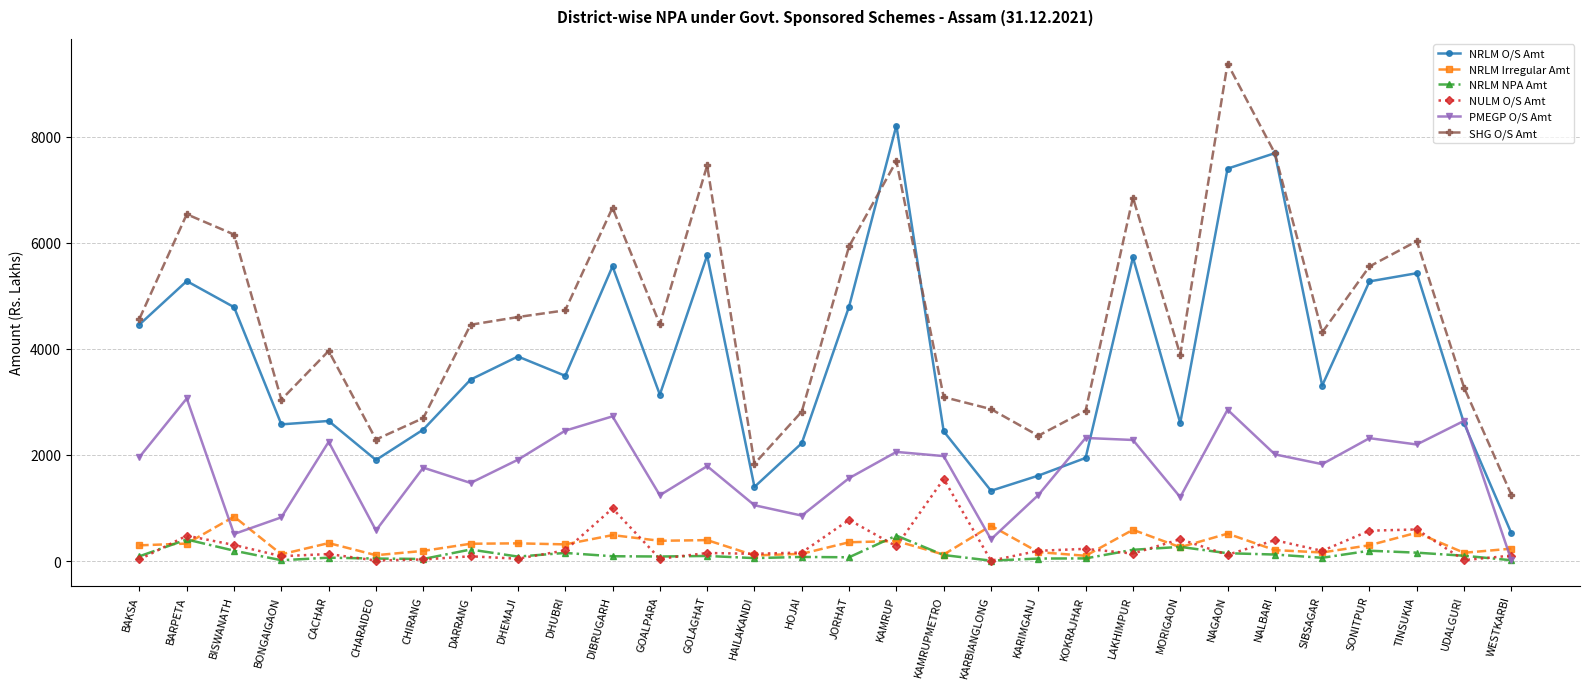

What is the label of the 20th point from the right?

DIBRUGARH